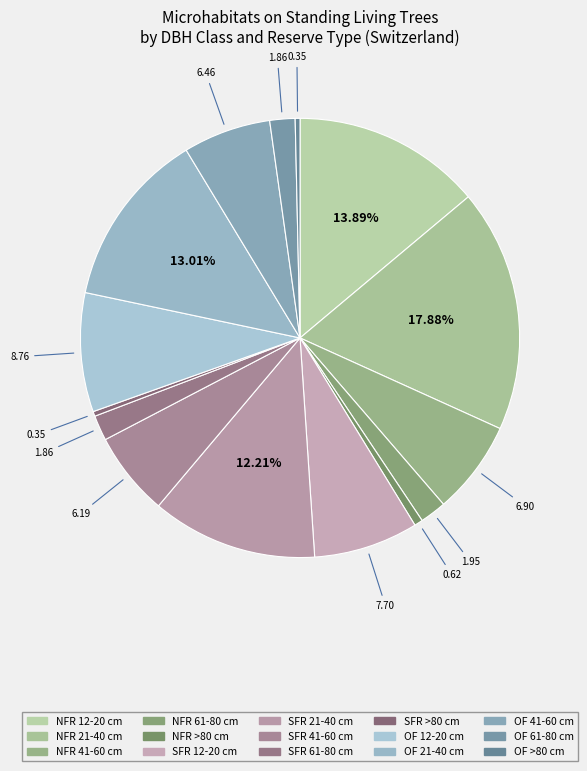

How many segments does this pie chart have?

15